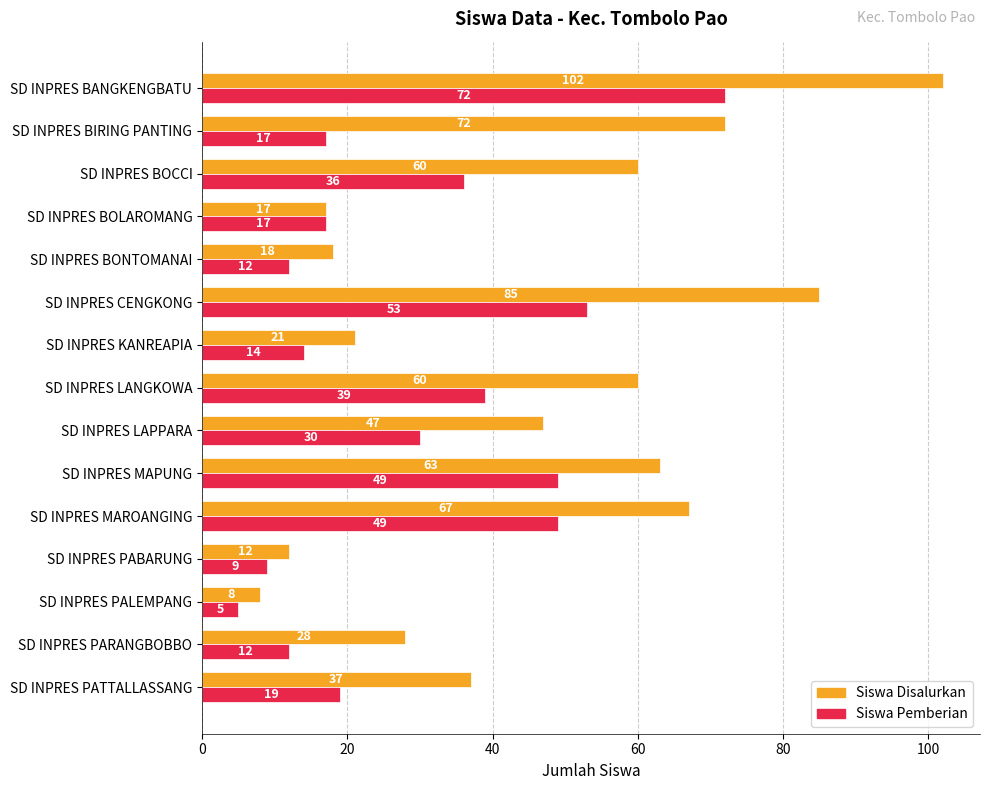

Which category has the lowest value in the Siswa Pemberian series?

SD INPRES PALEMPANG